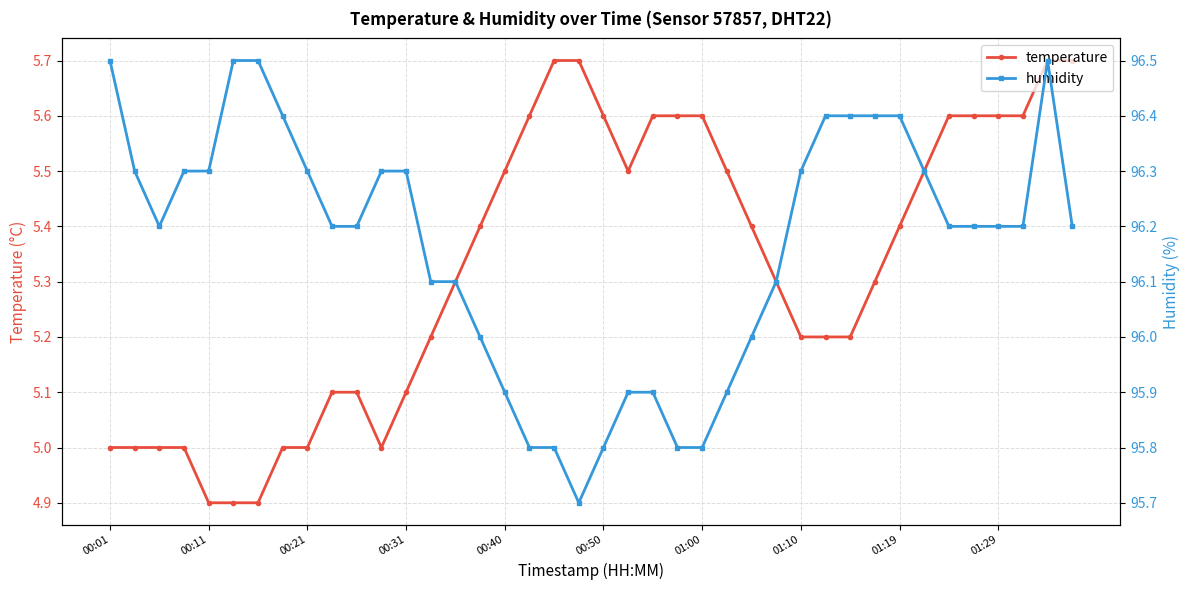

What is the lowest value of the temperature series?

4.9